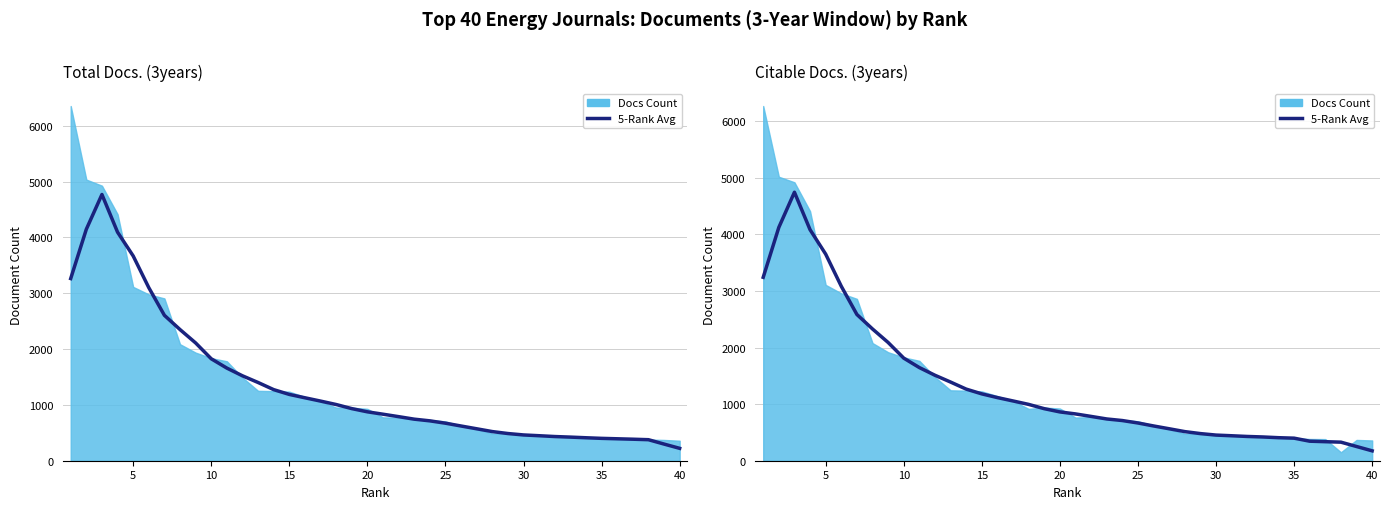

What is the value of the 39th point from the left?

251.2